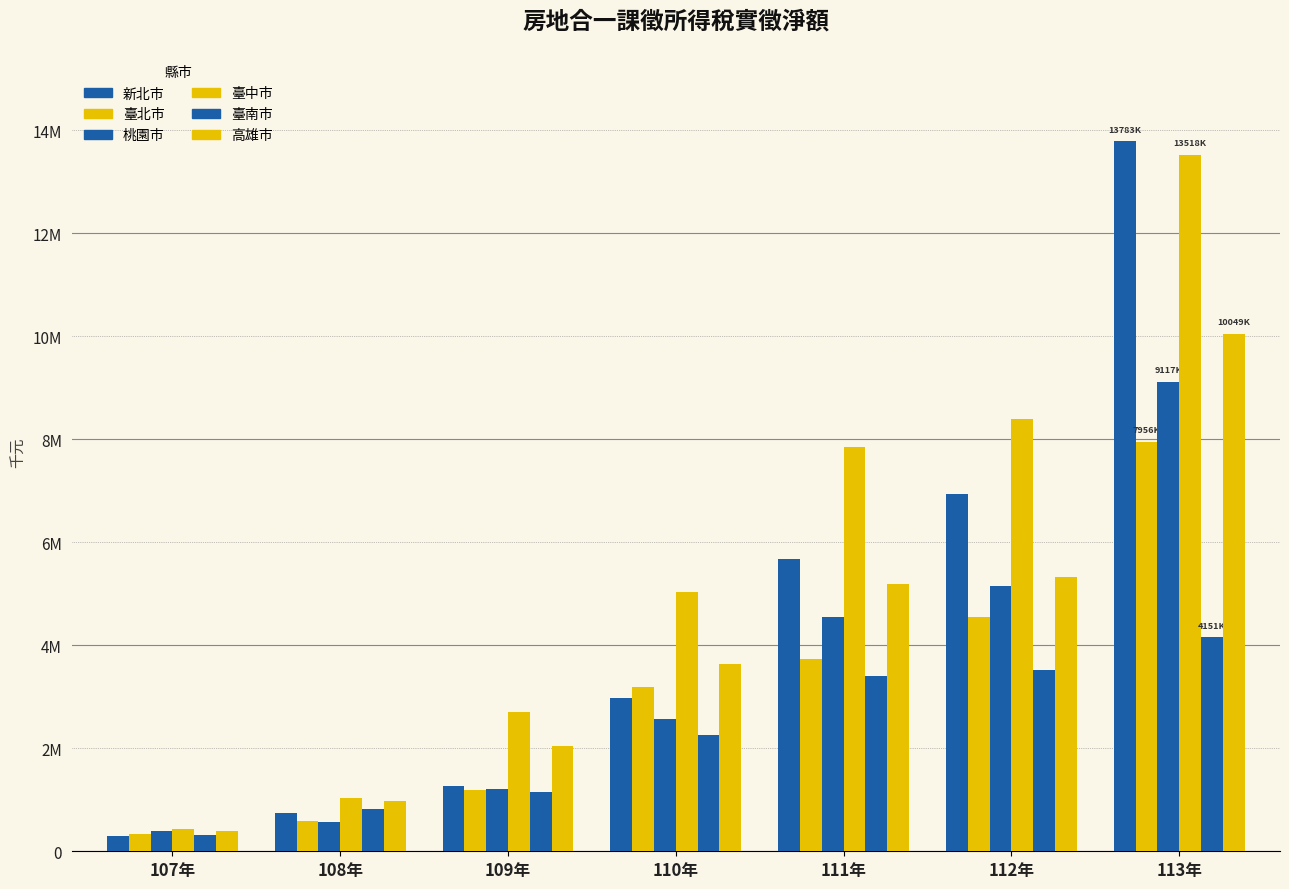

Are the bars horizontal?

No